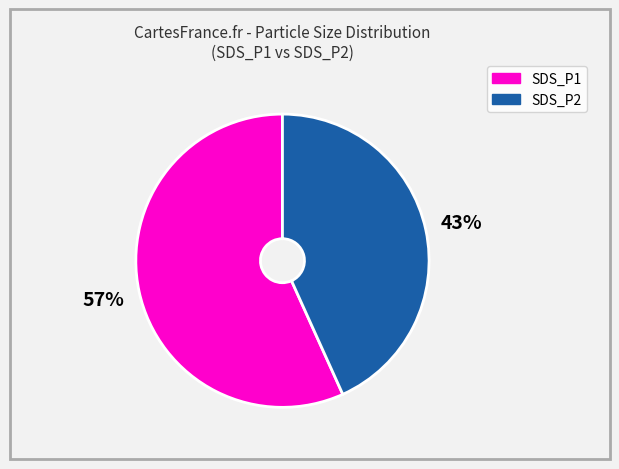

Do SDS_P2 and SDS_P1 together represent more than half of the pie?

Yes